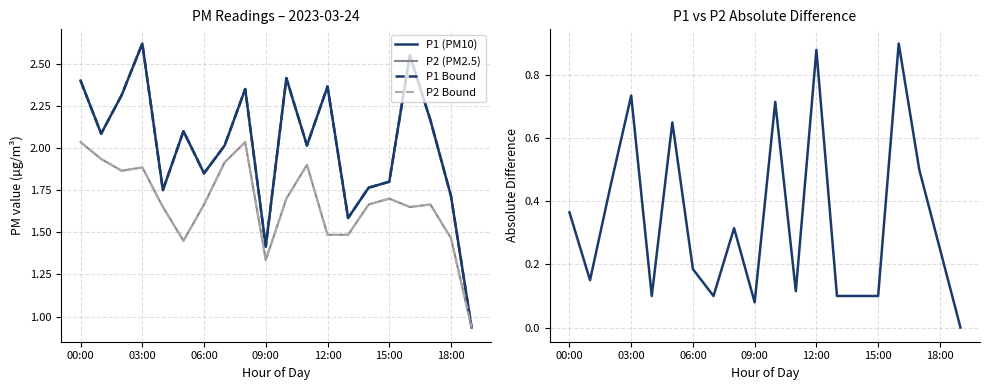

How many interior local valleys does the P1 Bound series have?

6